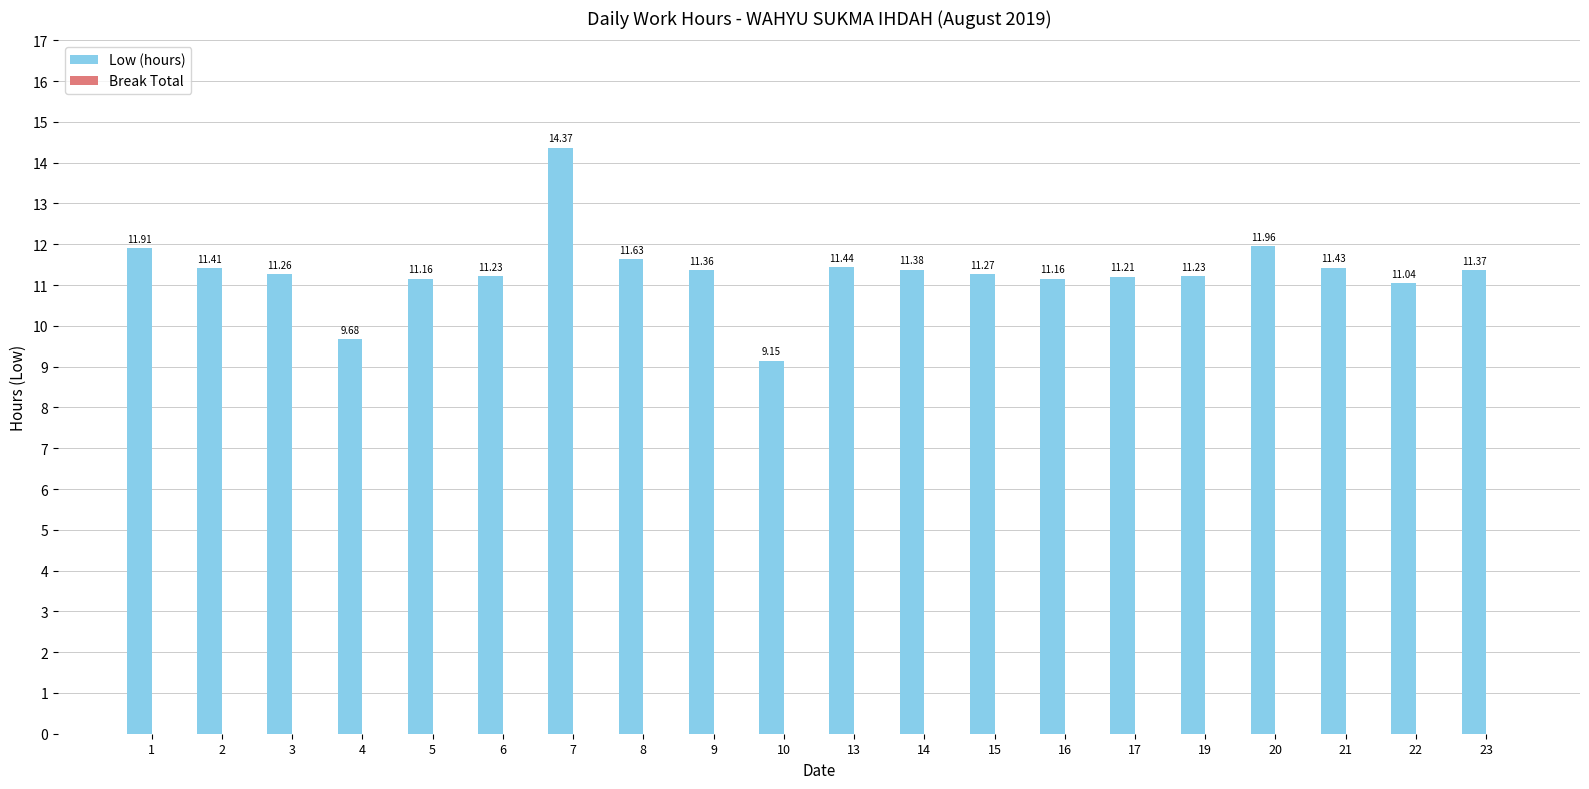

What is the difference between the values at 8 and 9?

0.3